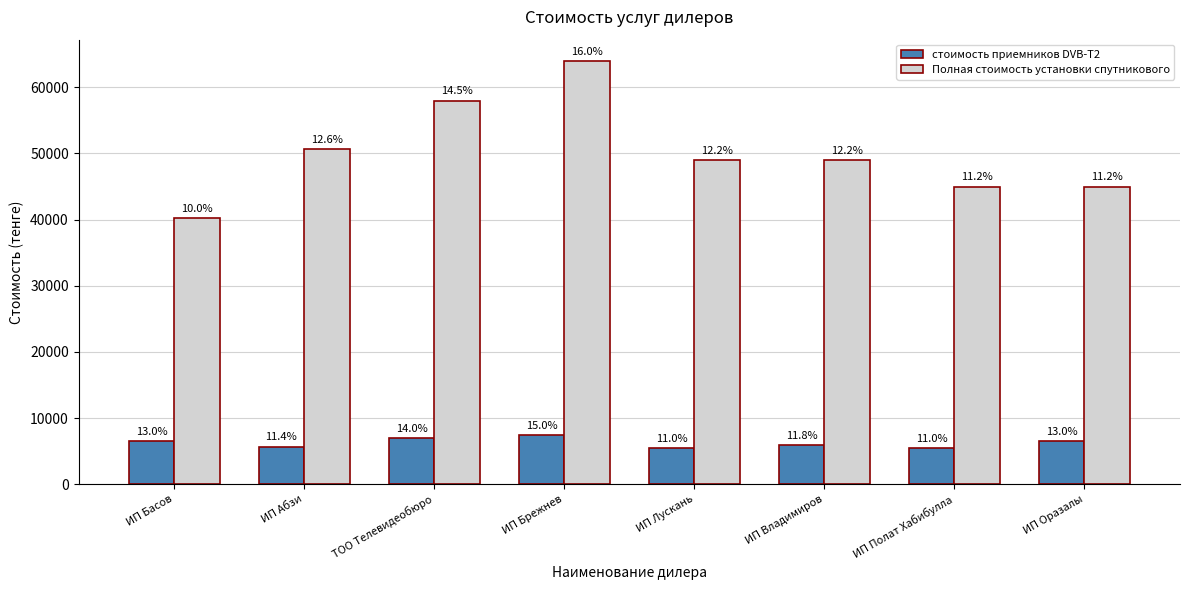

Reading left to right, transcribe all the data shown in this chart.

стоимость приемников DVB-T2: 6500	5700	7000	7500	5500	5900	5500	6500
Полная стоимость установки спутникового: 40200	50700	58000	64000	49000	49000	45000	45000